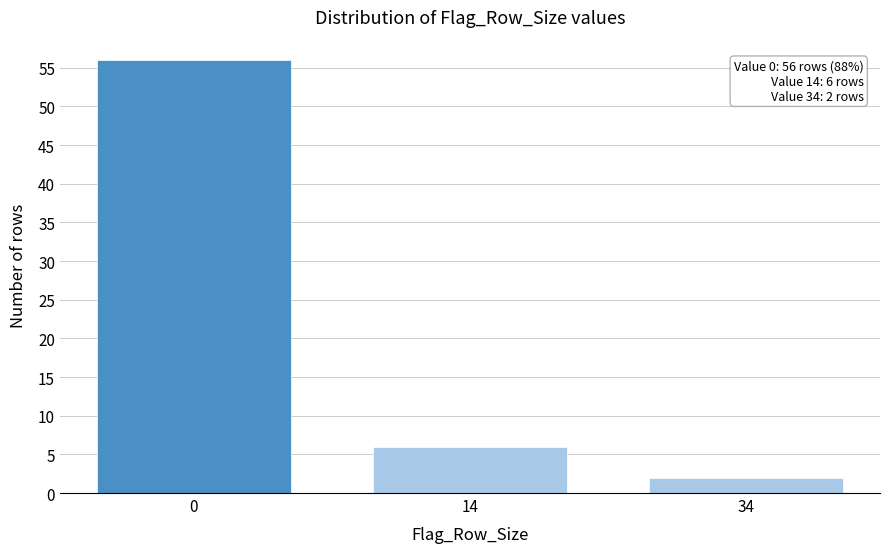

Reading left to right, transcribe all the data shown in this chart.

0=56	14=6	34=2